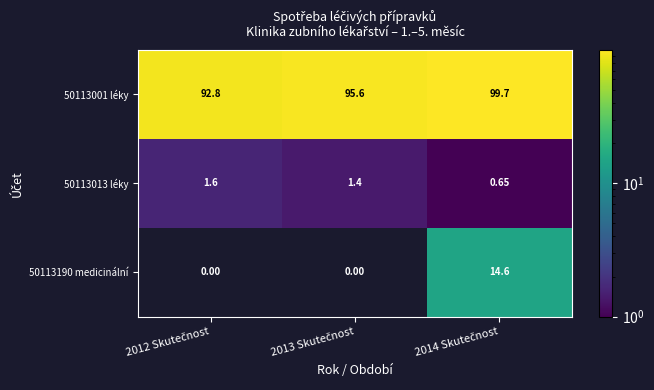

Reading left to right, transcribe all the data shown in this chart.

50113001 léky: 2012 Skutečnost=92.8	2013 Skutečnost=95.6	2014 Skutečnost=99.7
50113013 léky: 2012 Skutečnost=1.6	2013 Skutečnost=1.4	2014 Skutečnost=0.7
50113190 medicinální: 2012 Skutečnost=0.0	2013 Skutečnost=0.0	2014 Skutečnost=14.6